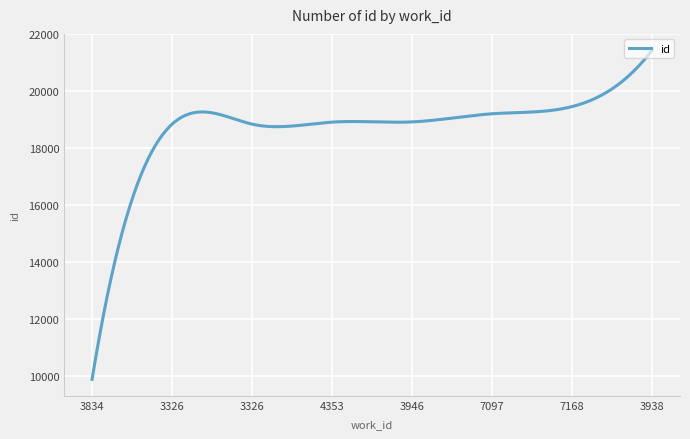

What is the maximum value shown in the chart?

21428.0